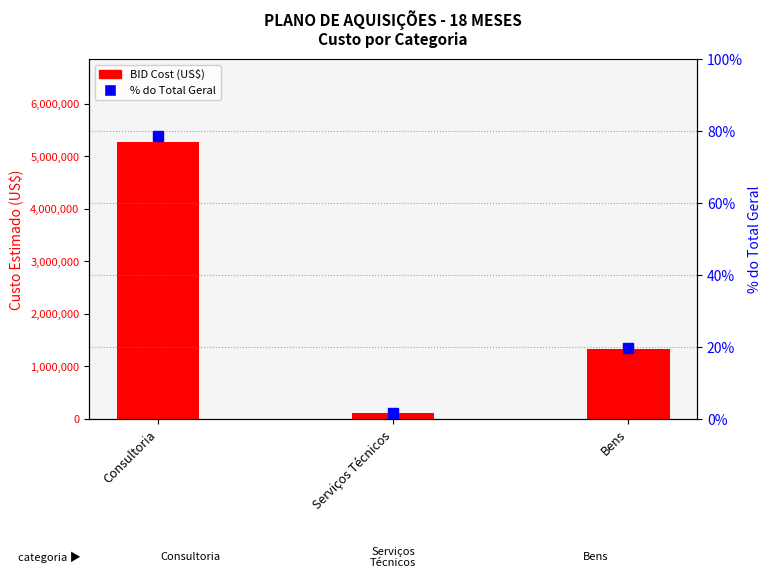

What is the average value of the BID Cost (US$) series?

2237842.7